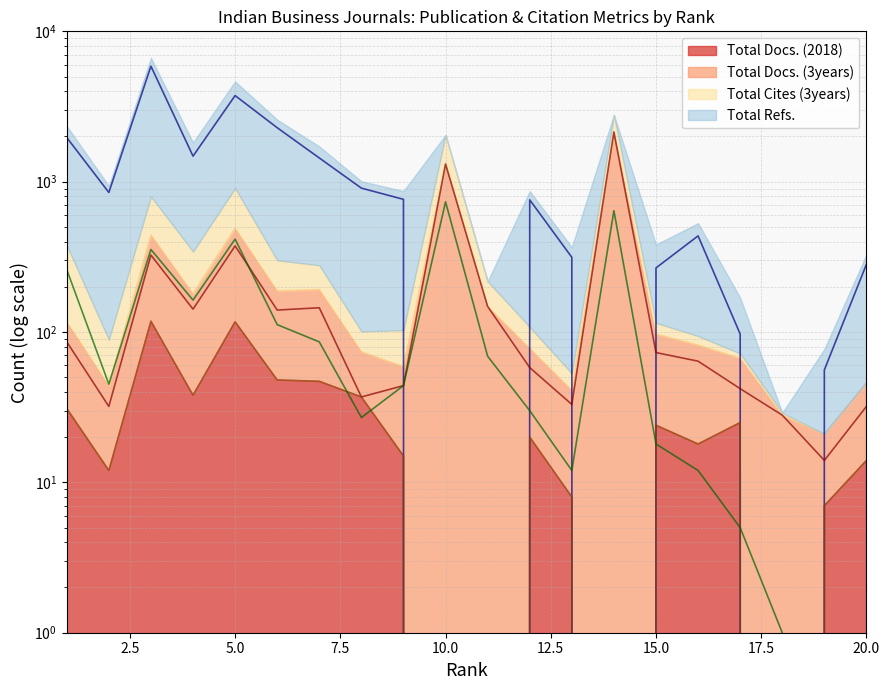

At which category does the chart reach its peak across all series?

3